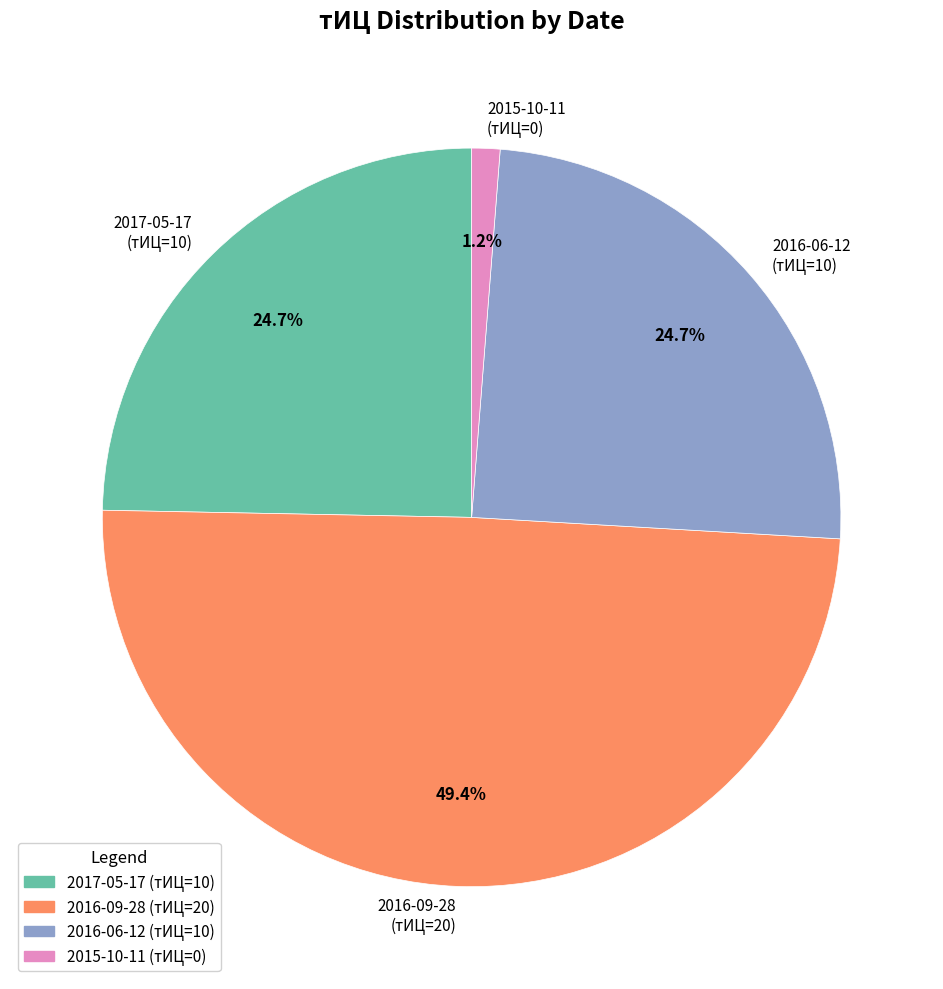

What is the smallest slice in the pie chart?

2015-10-11 (тИЦ=0)